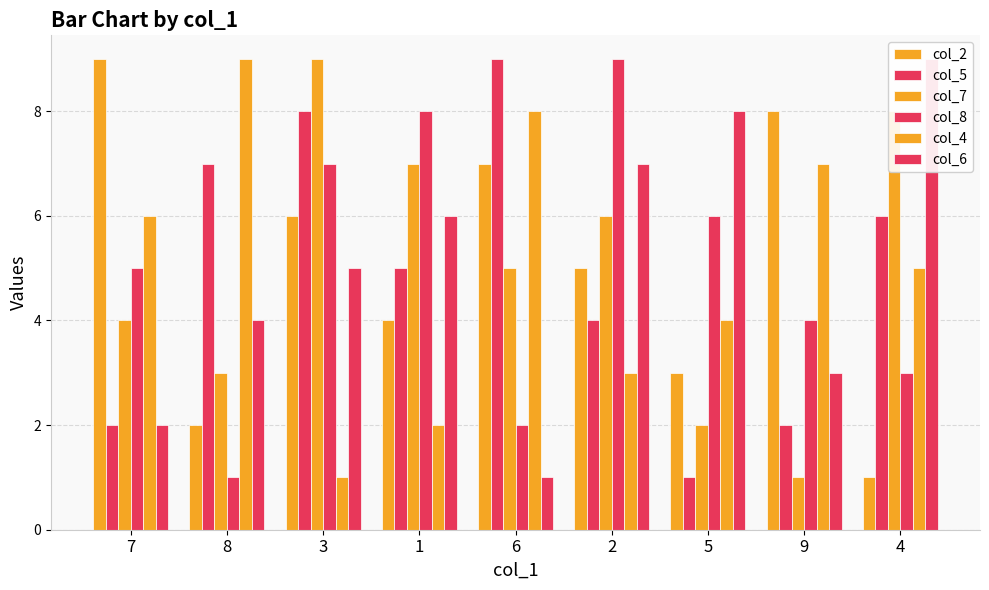

How many data points in col_4 are less than 5?

4